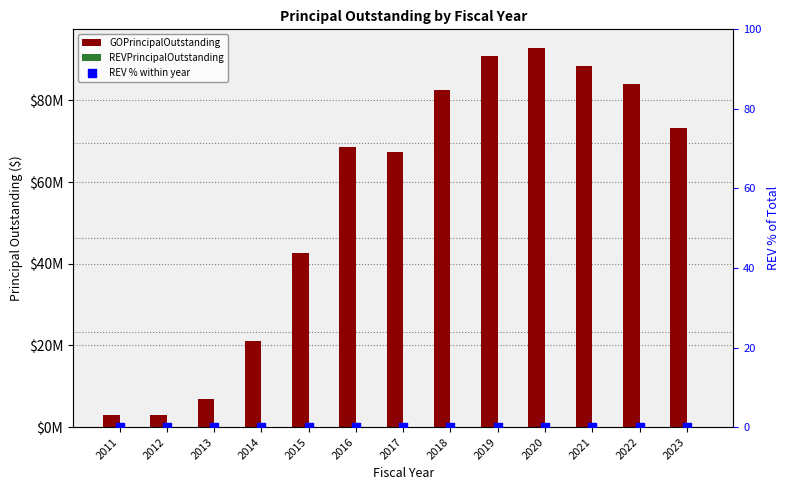

At how many categories does at least one series exceed 17636826?

10